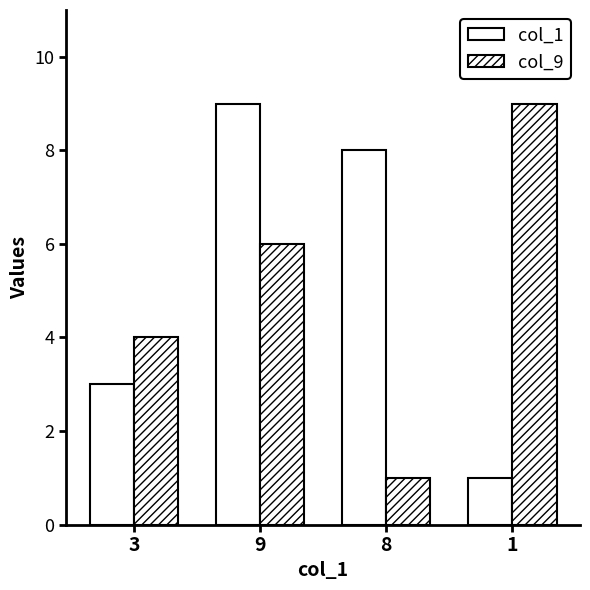

At which category is the sum across all series the highest?

9